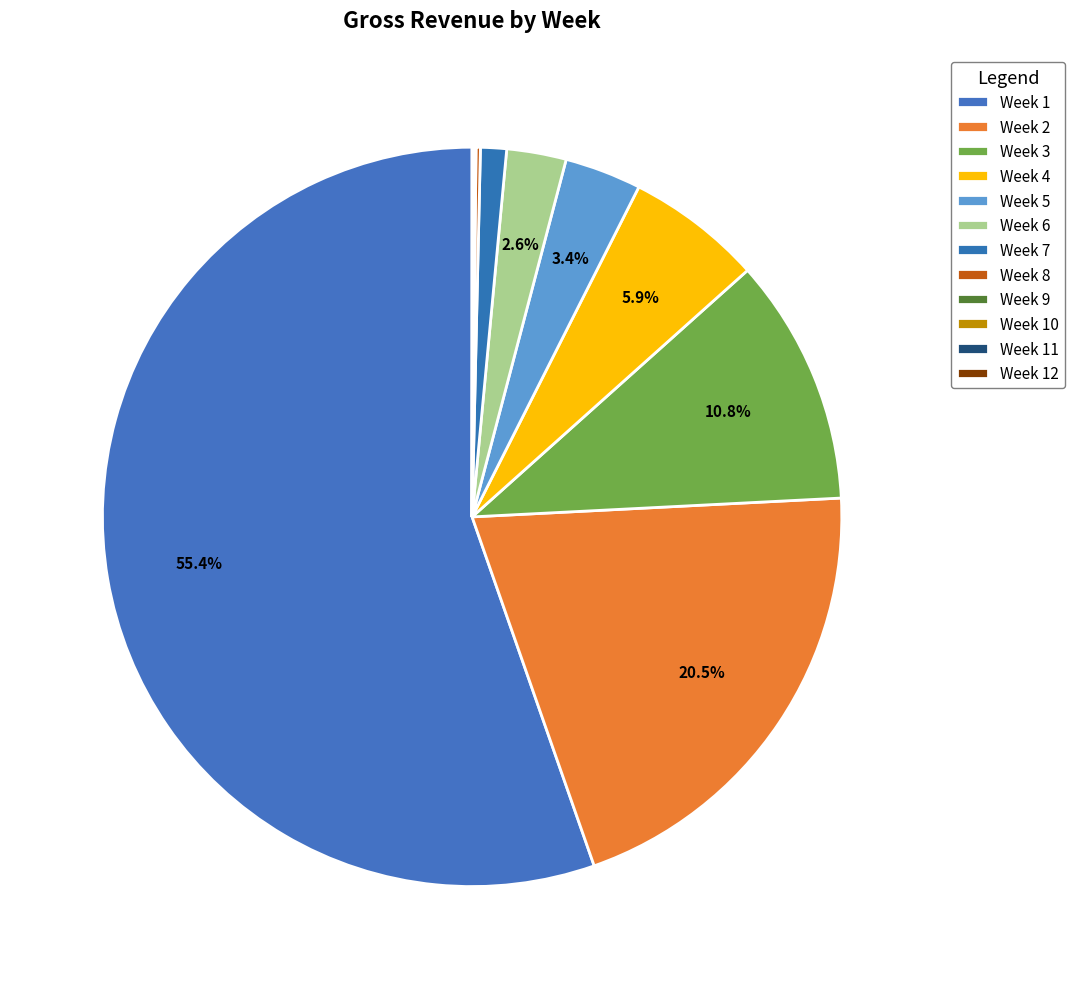

What is the change in value from Week 1 to Week 6?

-86976005